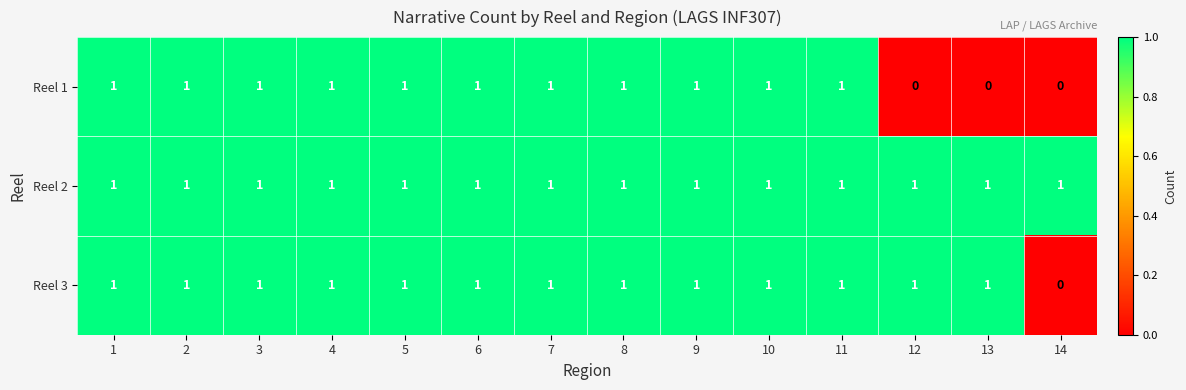

The Reel 3 series shows 1 at 13. True or false?

True